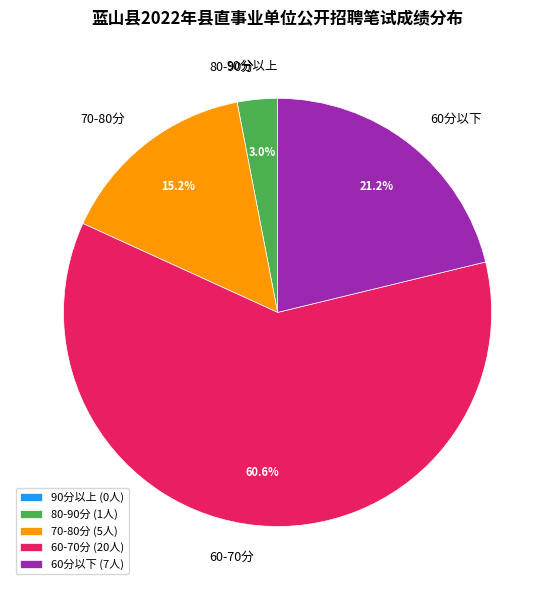

Between 60-70分 and 70-80分, which is larger?

60-70分